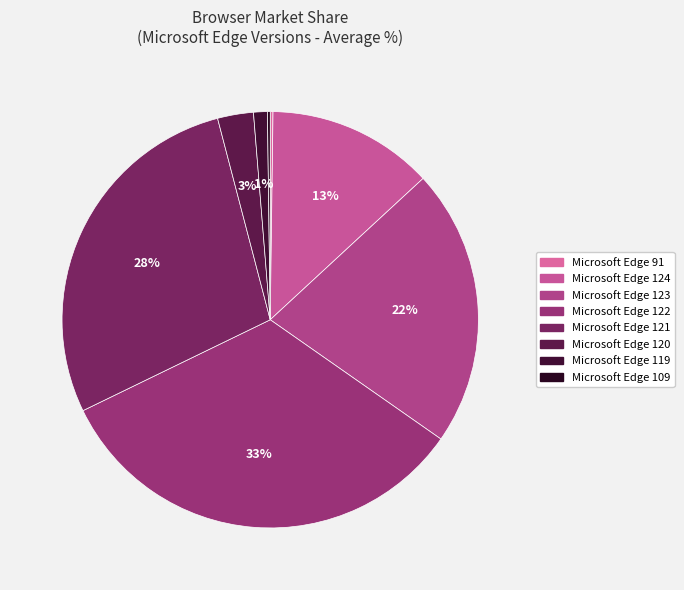

Combined, what portion of the pie is Microsoft Edge 124 and Microsoft Edge 120?

15.7%